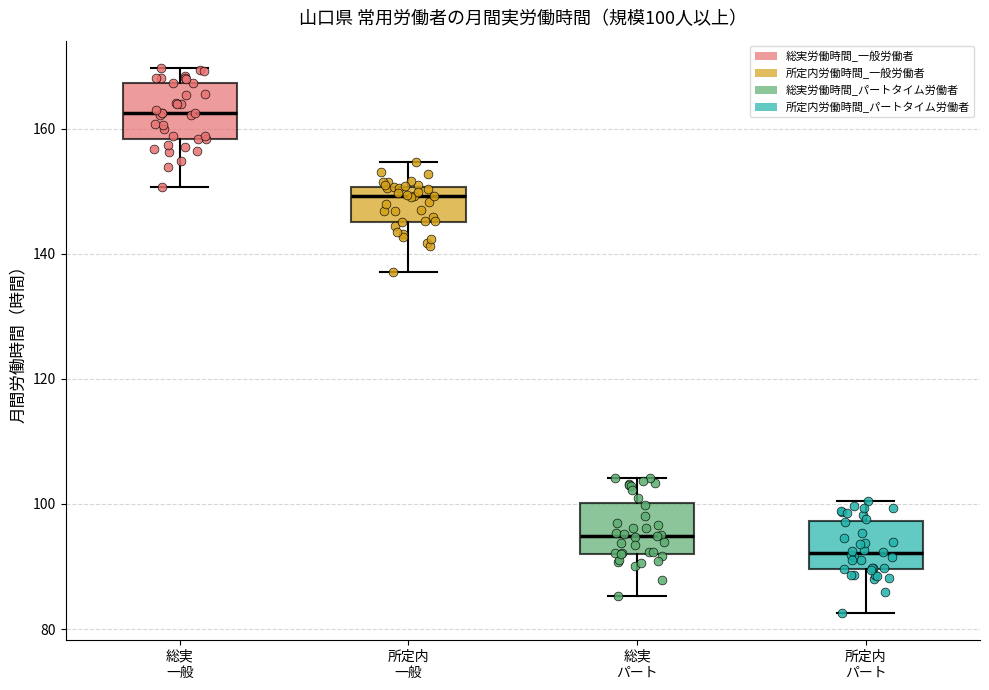

Which box has the lowest median line?

所定内 パート